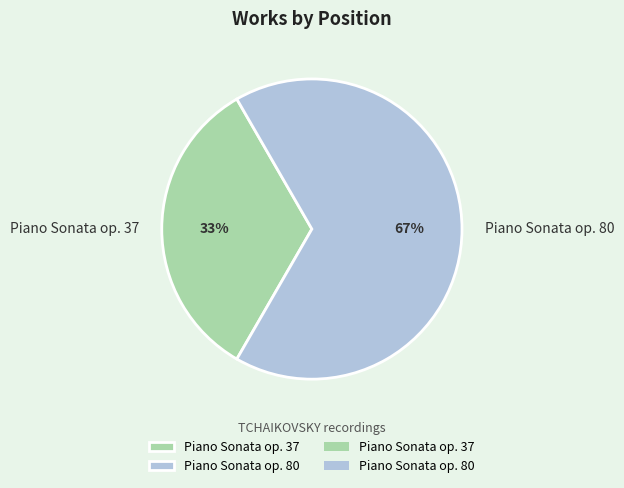

What is the ratio of the value at Piano Sonata op. 37 to the value at Piano Sonata op. 80?

0.5